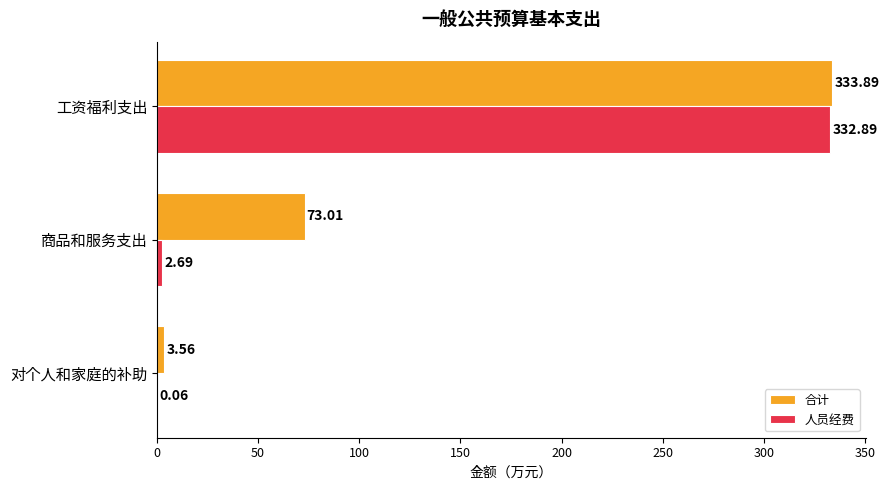

Which label corresponds to the largest value in the chart?

工资福利支出